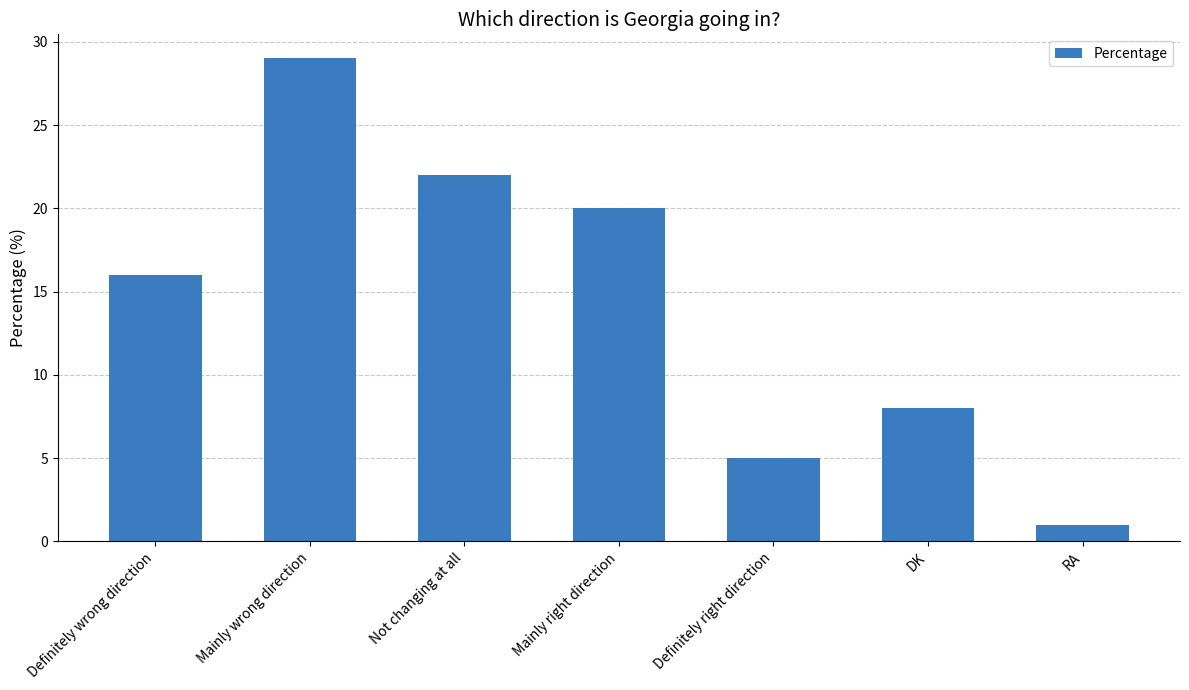

What is the change in value from Definitely right direction to RA?

-4